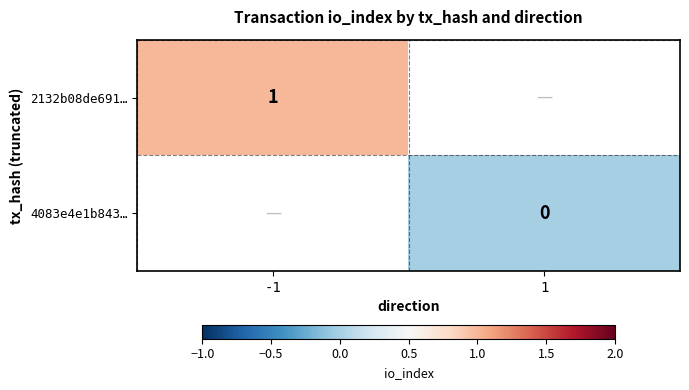

The 2132b08de691… series shows 1 at -1. True or false?

True